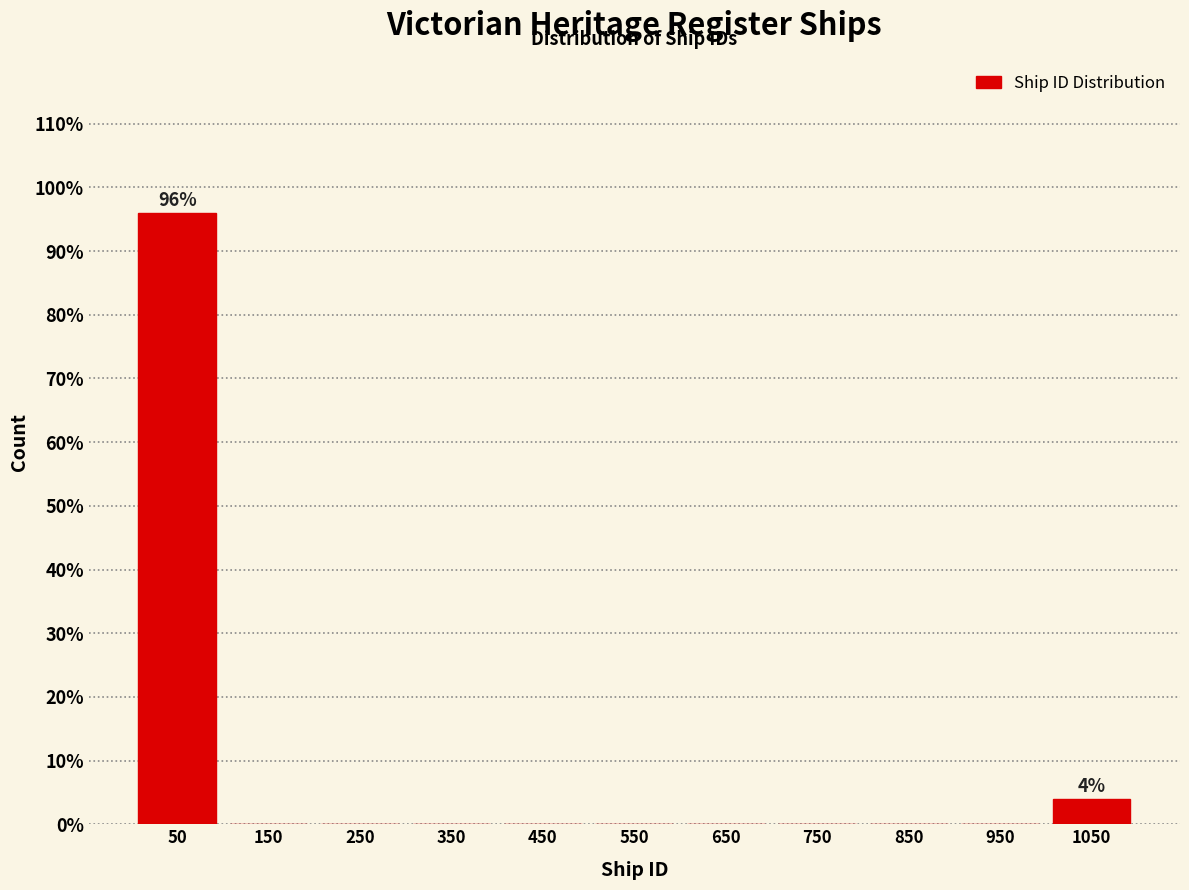

Reading right to left, transcribe all the data shown in this chart.

1050=4	950=0	850=0	750=0	650=0	550=0	450=0	350=0	250=0	150=0	50=96